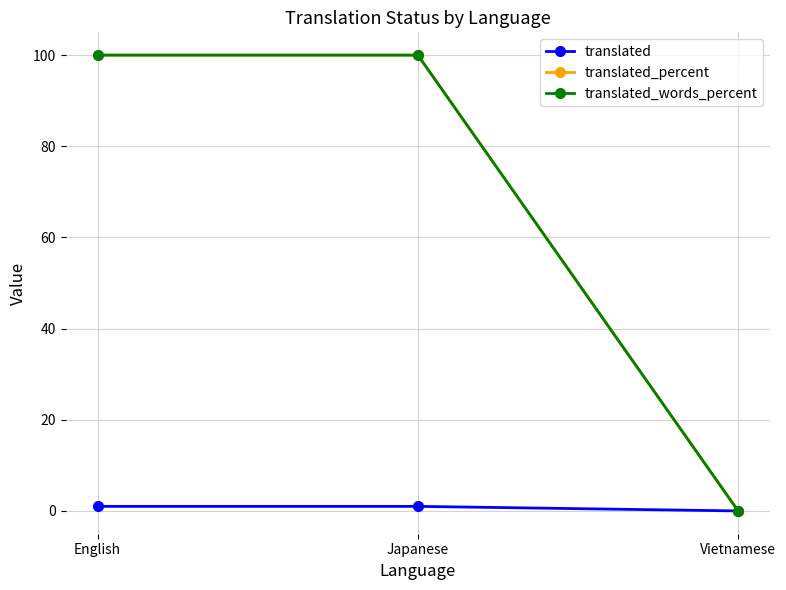

Which label corresponds to the largest value in the chart?

English